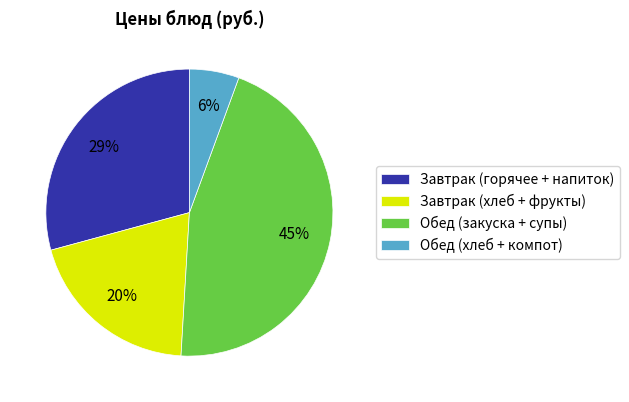

The Завтрак (горячее + напиток) slice represents 29% of the pie. True or false?

True